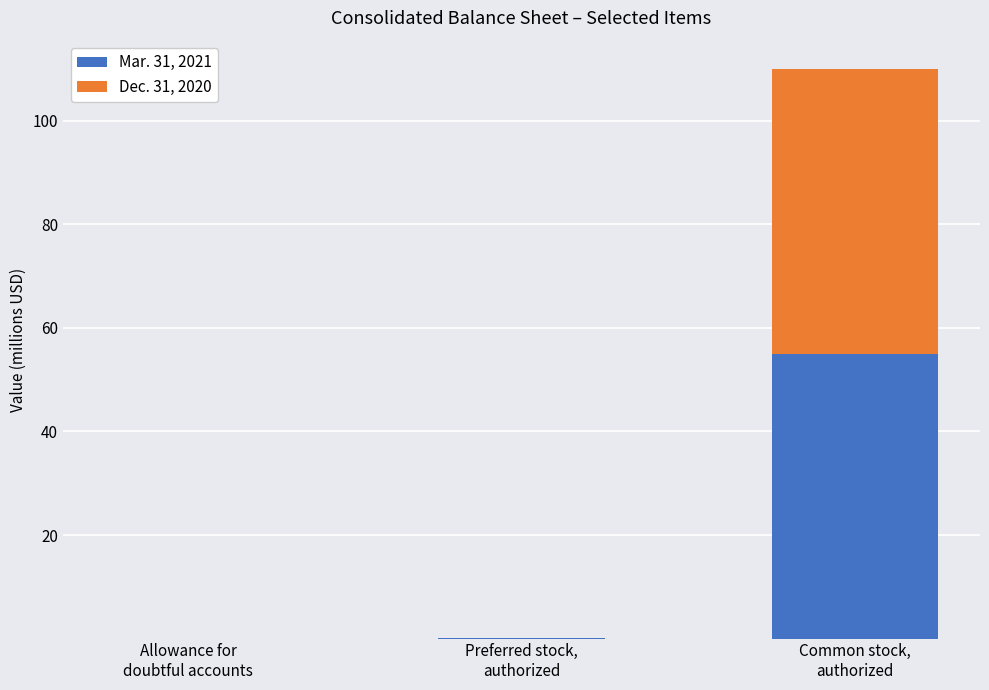

What is the highest value of the Mar. 31, 2021 series?

55.0